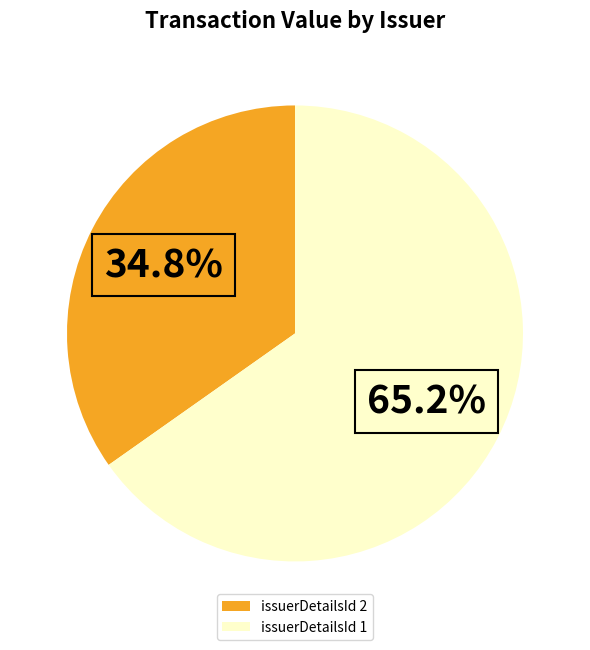

Count the number of slices in the pie.

2